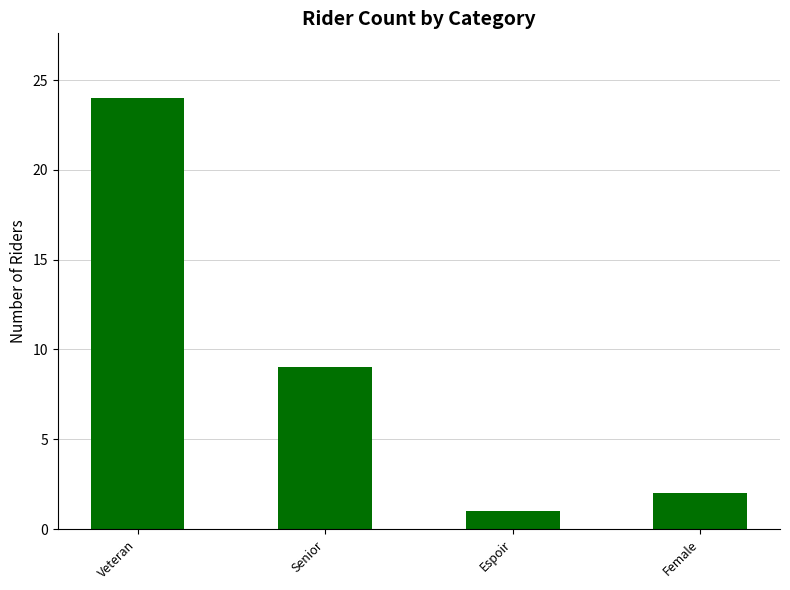

At which label is the value closest to 12?

Senior